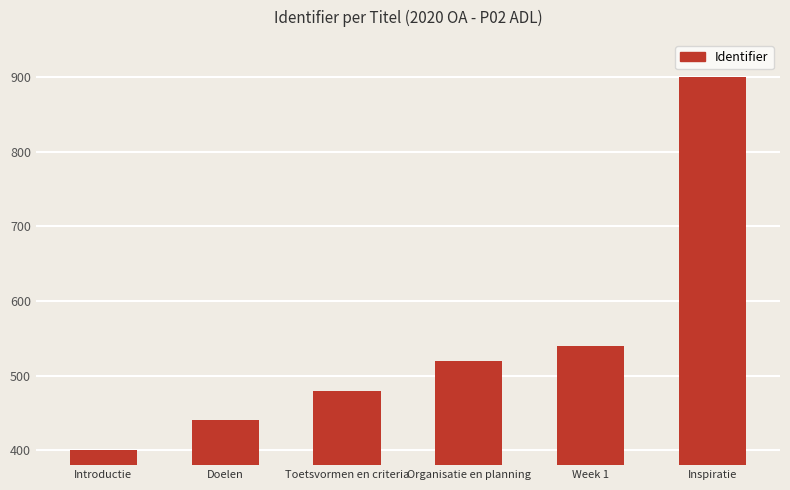

Which label corresponds to the smallest value in the chart?

Introductie